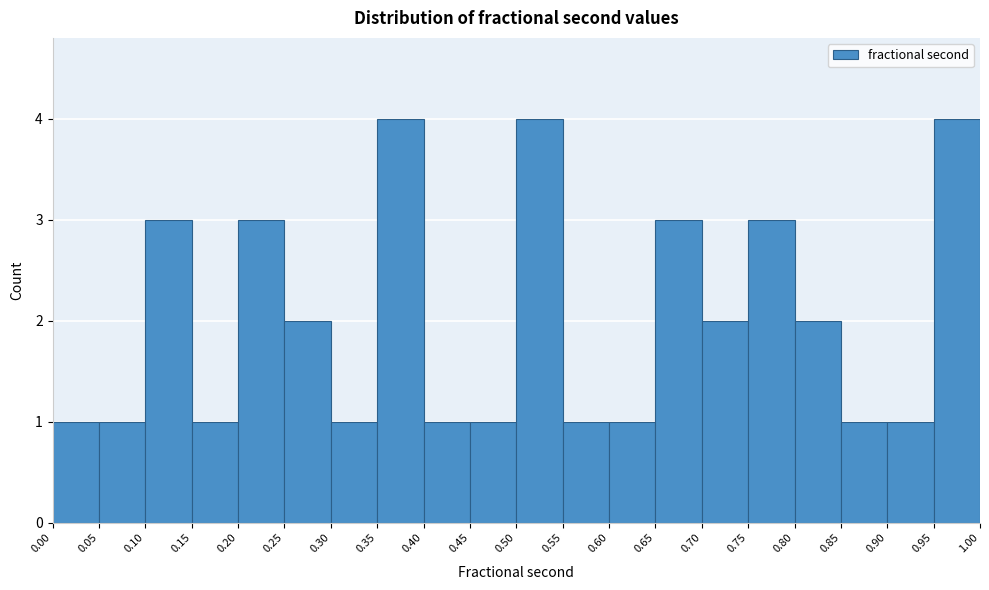

Reading left to right, list every bar in this chart as the range it spans on the x-axis followed by its height. The values are not printed on the chart, so give them approximately, as read against the axis.

0.00 to 0.05: 1
0.05 to 0.10: 1
0.10 to 0.15: 3
0.15 to 0.20: 1
0.20 to 0.25: 3
0.25 to 0.30: 2
0.30 to 0.35: 1
0.35 to 0.40: 4
0.40 to 0.45: 1
0.45 to 0.50: 1
0.50 to 0.55: 4
0.55 to 0.60: 1
0.60 to 0.65: 1
0.65 to 0.70: 3
0.70 to 0.75: 2
0.75 to 0.80: 3
0.80 to 0.85: 2
0.85 to 0.90: 1
0.90 to 0.95: 1
0.95 to 1.00: 4